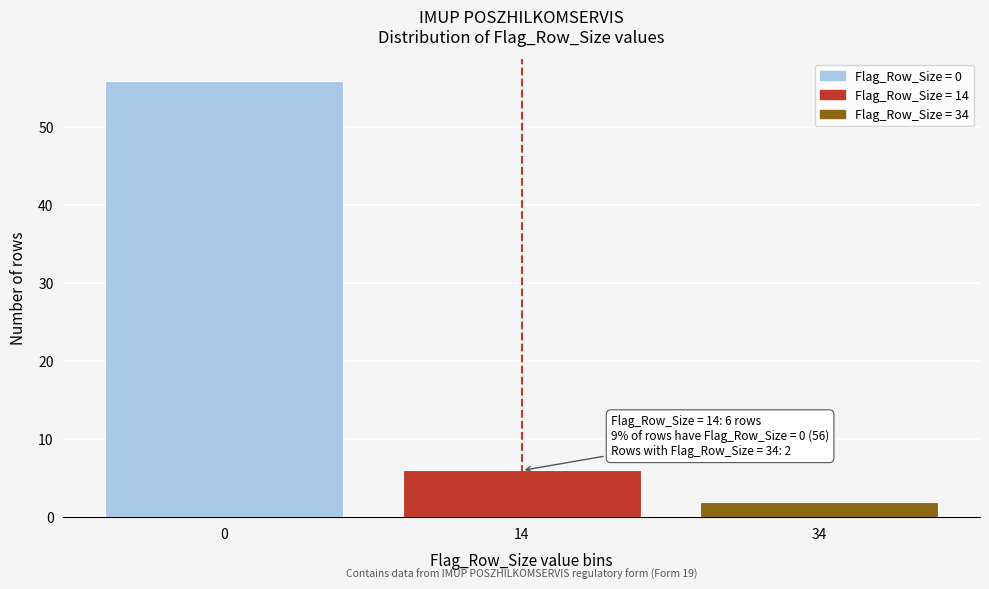

Reading left to right, list all the values displayed in this chart.

56	6	2